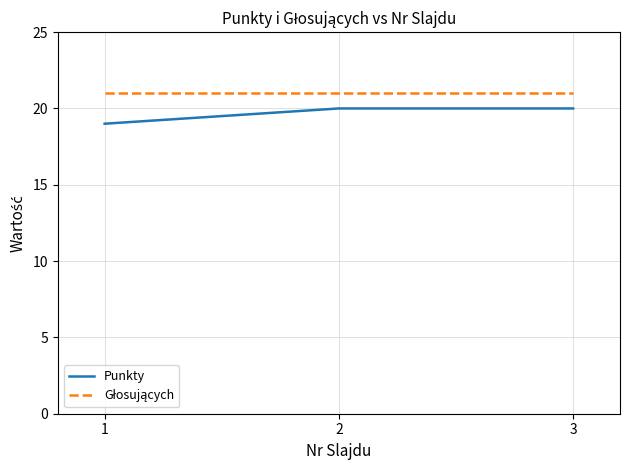

What is the difference between the maximum and minimum values in the Punkty series?

1